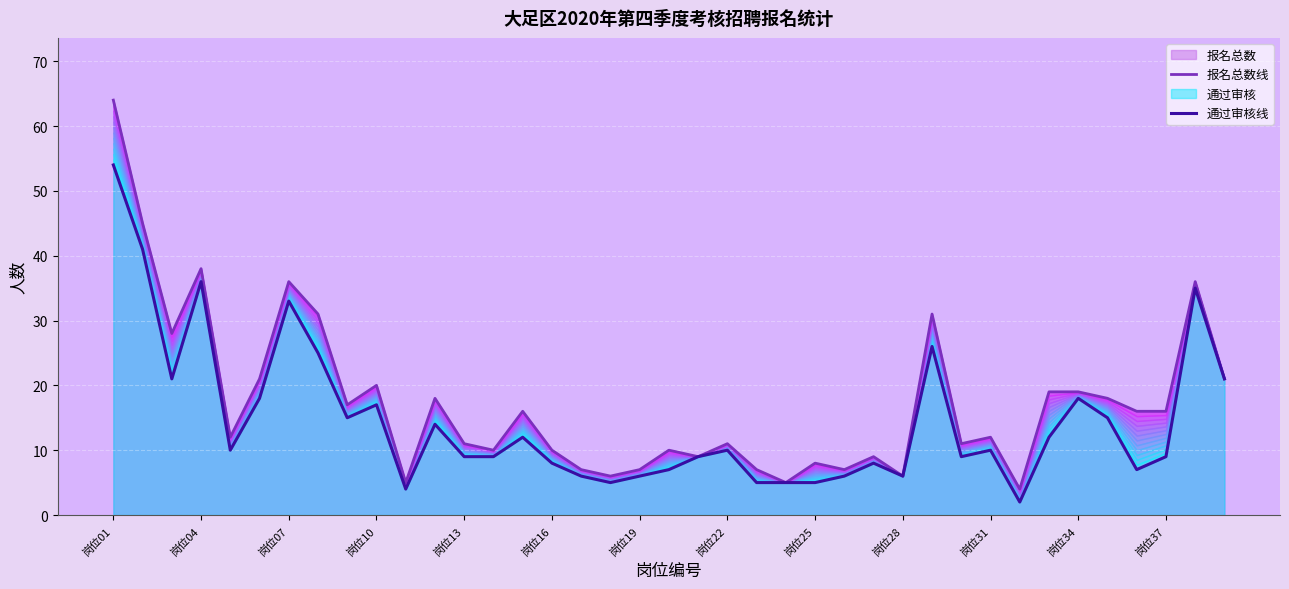

Which series has the widest spread of values?

报名总数线